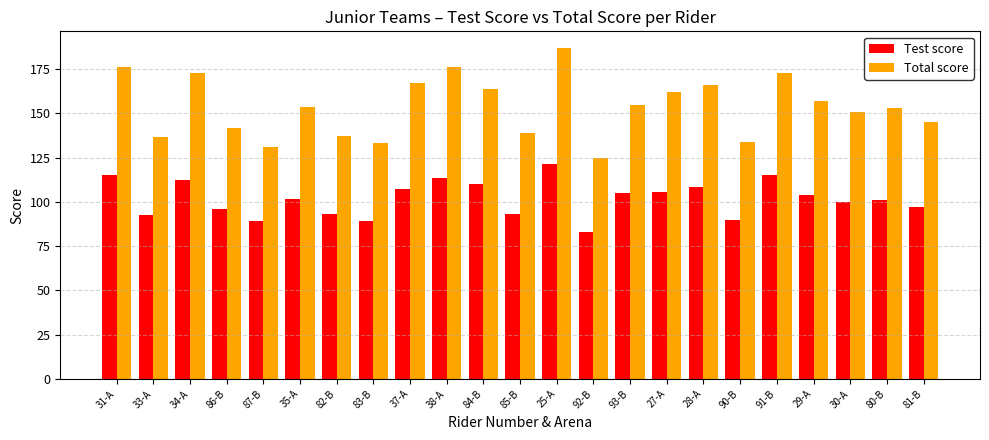

What is the label of the 21st bar from the left?

30-A